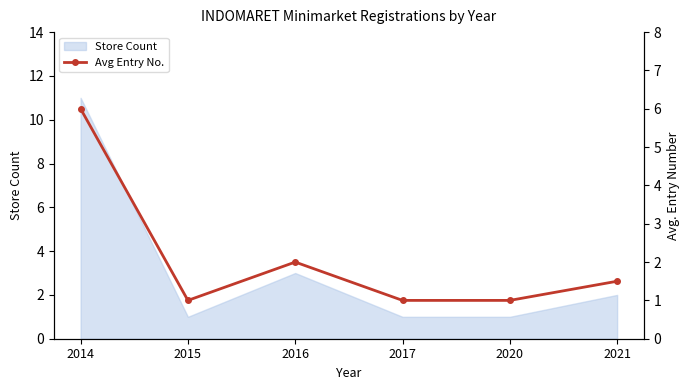

How many points are higher than both their immediate neighbors (excluding endpoints)?

1